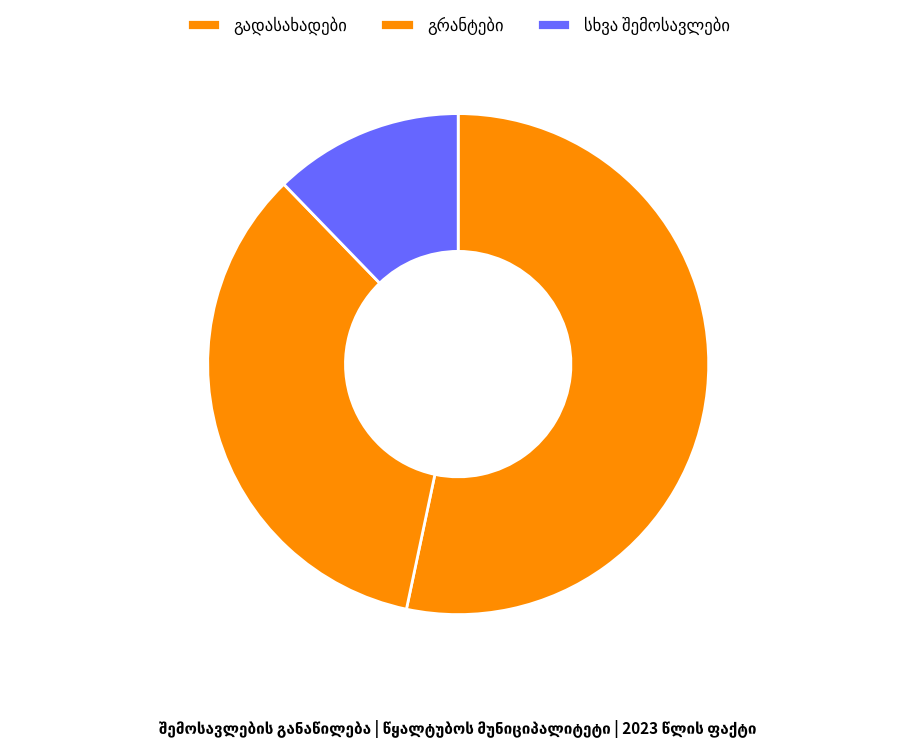

Is სხვა შემოსავლები the majority of the pie?

No